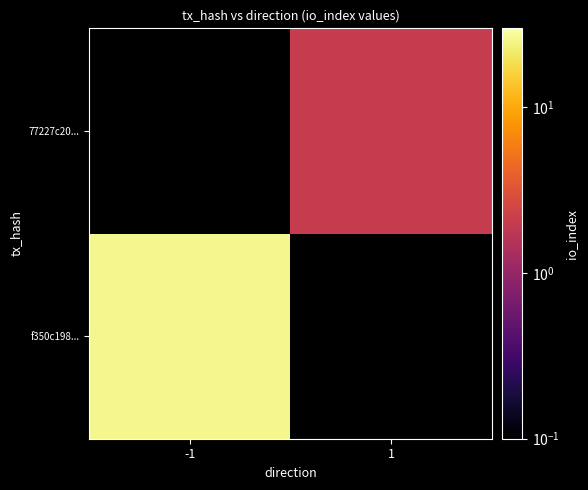

The f350c198... series shows 34.9 at -1. True or false?

False